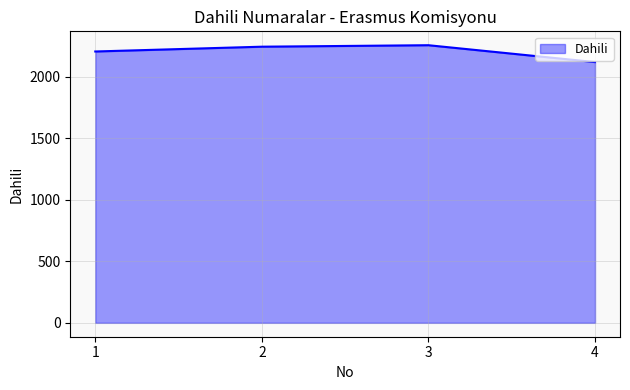

How many lines are shown in the chart?

1